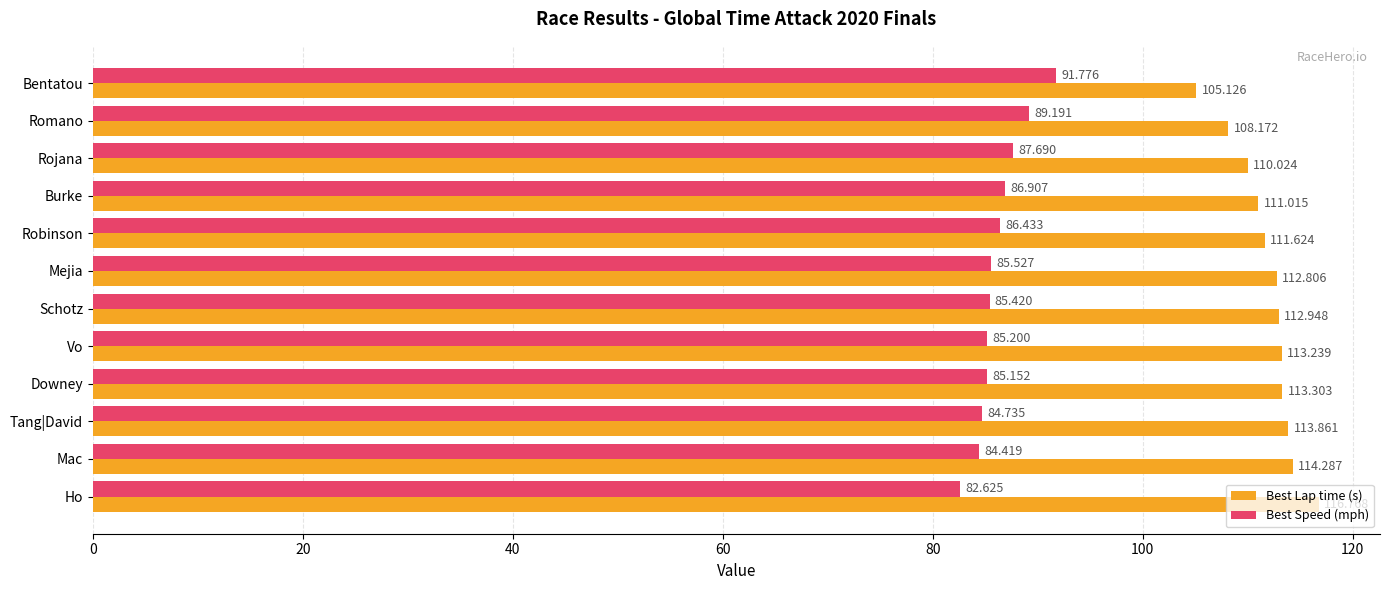

Which series has the largest total across all categories?

Best Lap time (s)